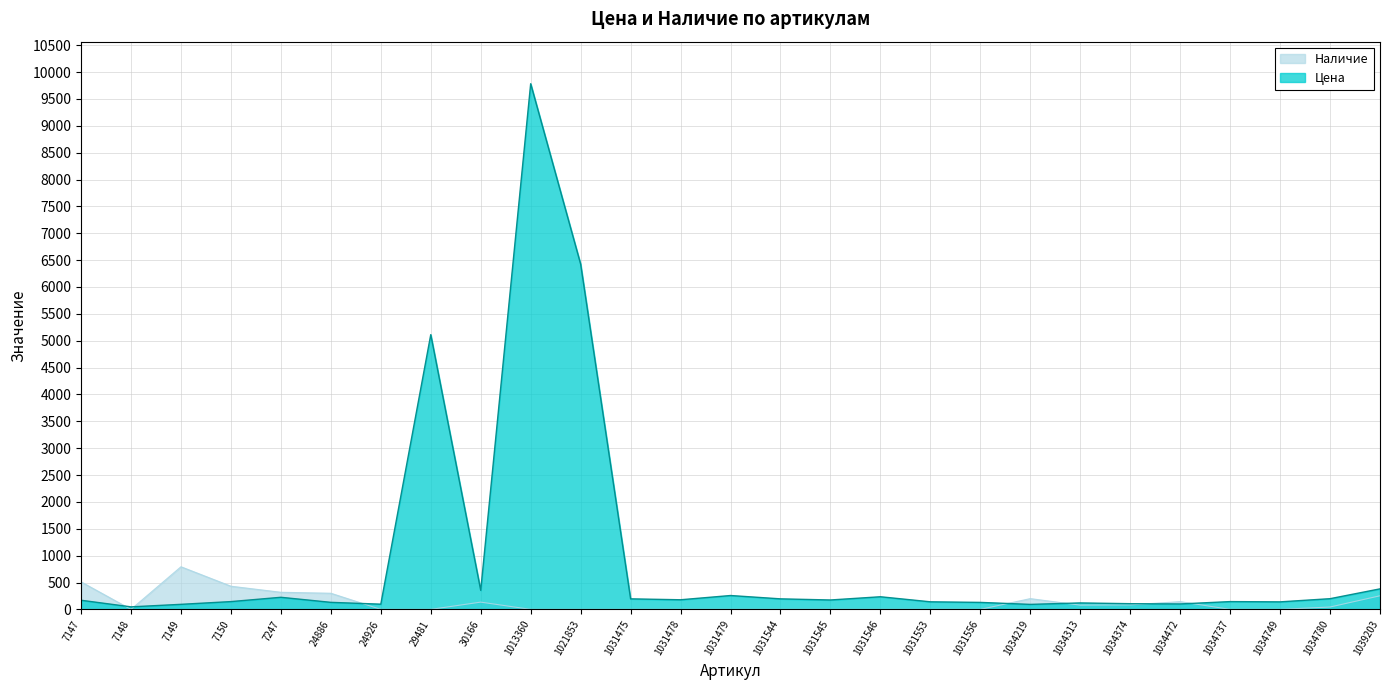

Rank the categories by Наличие value from highest to lowest.

7149, 7147, 7150, 7247, 24886, 1039203, 1034219, 1034472, 30166, 1034374, 1034313, 1034780, 7148, 24926, 29481, 1013360, 1021853, 1031475, 1031478, 1031479, 1031544, 1031545, 1031546, 1031553, 1031556, 1034737, 1034749